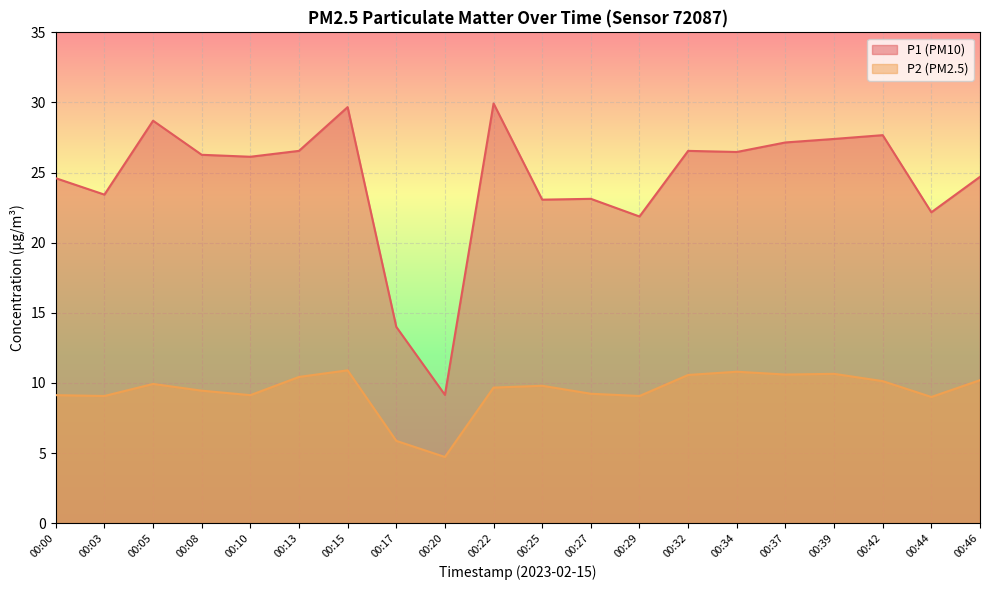

What is the difference between the maximum and minimum values in the P2 series?

6.2